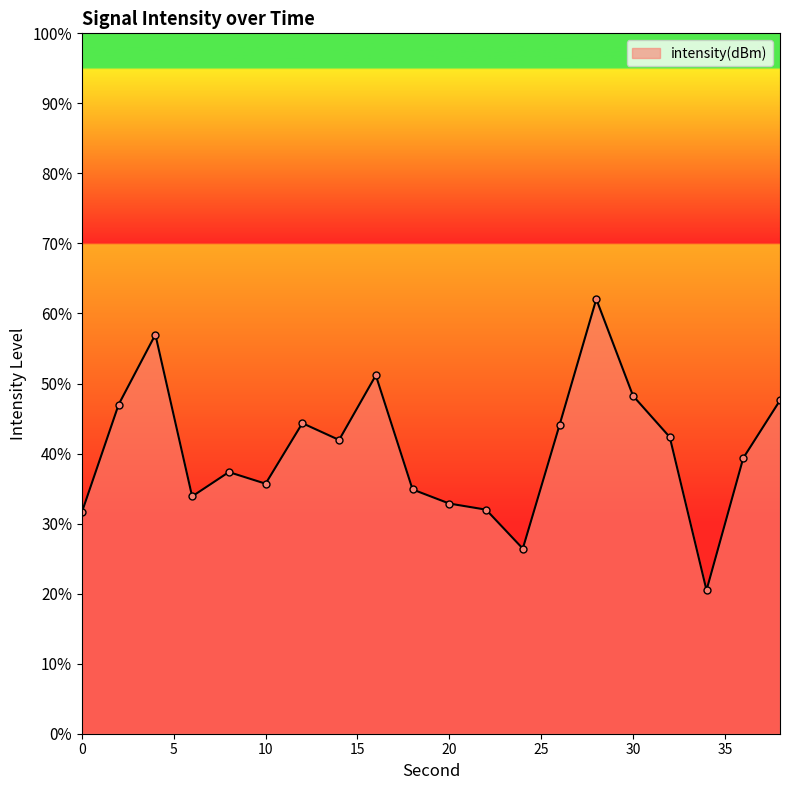

The chart shows a value of -107.5 at 8. True or false?

True